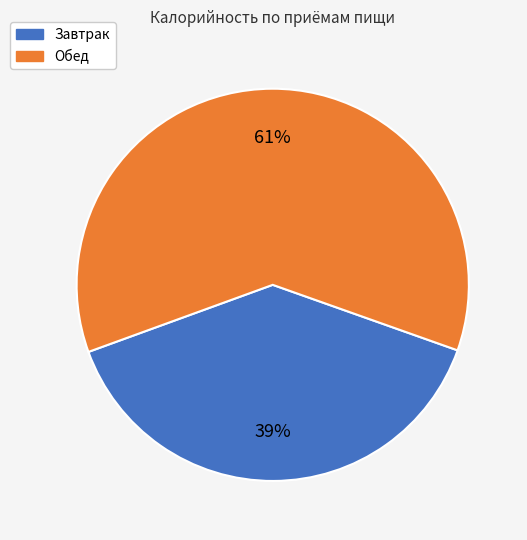

How many segments does this pie chart have?

2